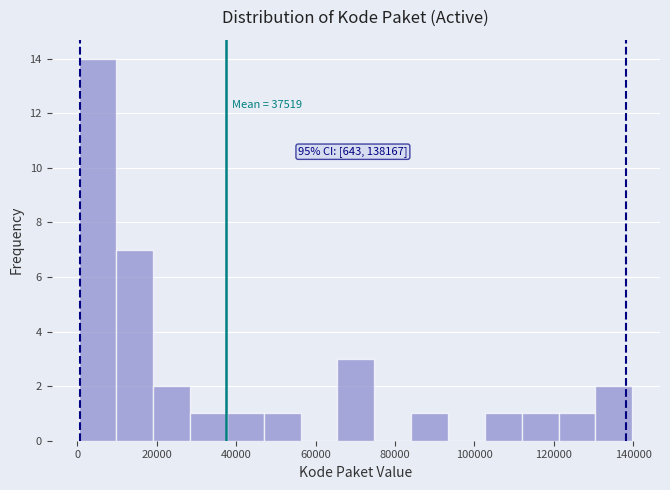

Over which range of the x-axis is the bar tallest?

0 to 10000